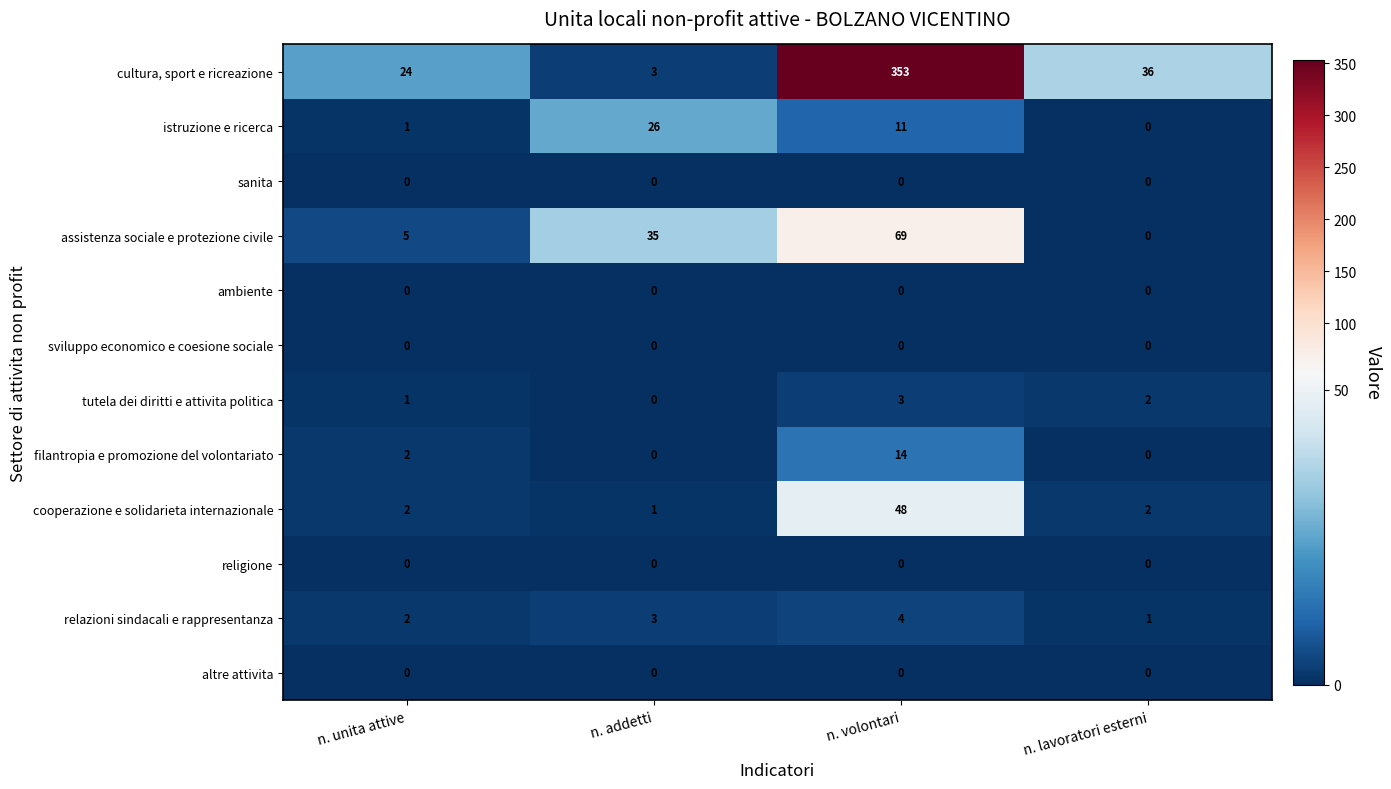

What is the sum of the relazioni sindacali e rappresentanza values at n. unita attive and n. volontari?

6